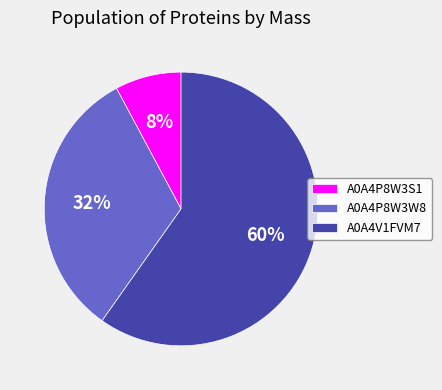

Count the number of slices in the pie.

3